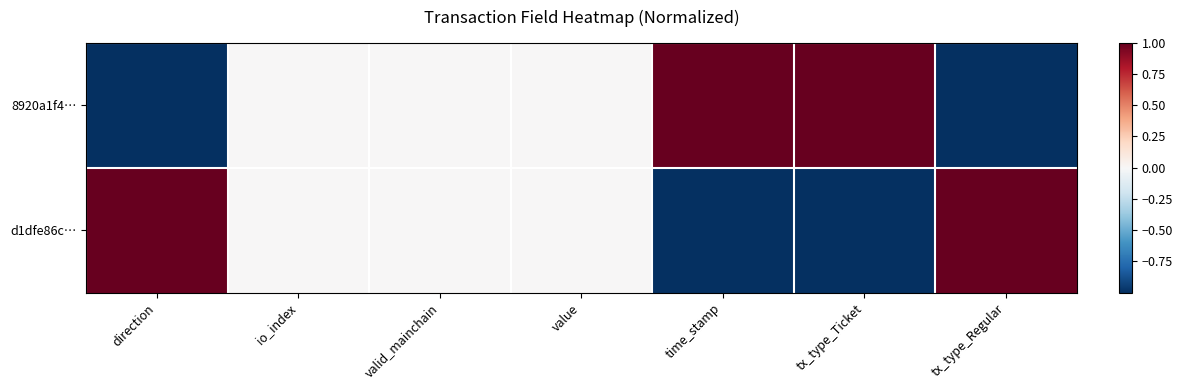

Which series has the largest total across all categories?

8920a1f4…